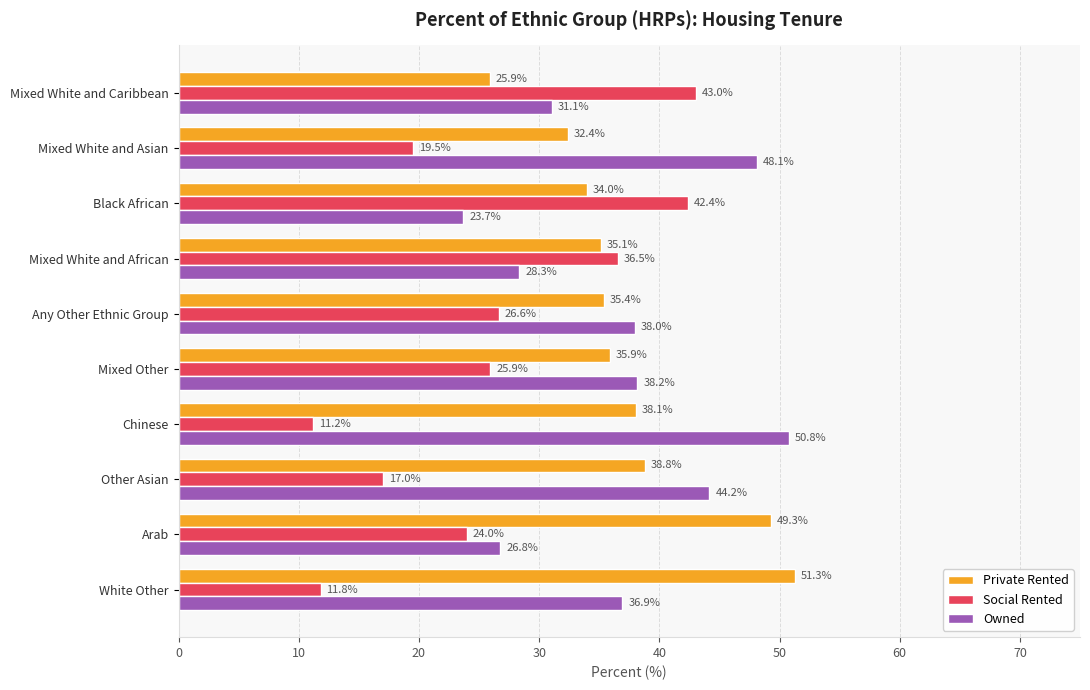

Where is Private Rented nearest to the value 38?

Chinese